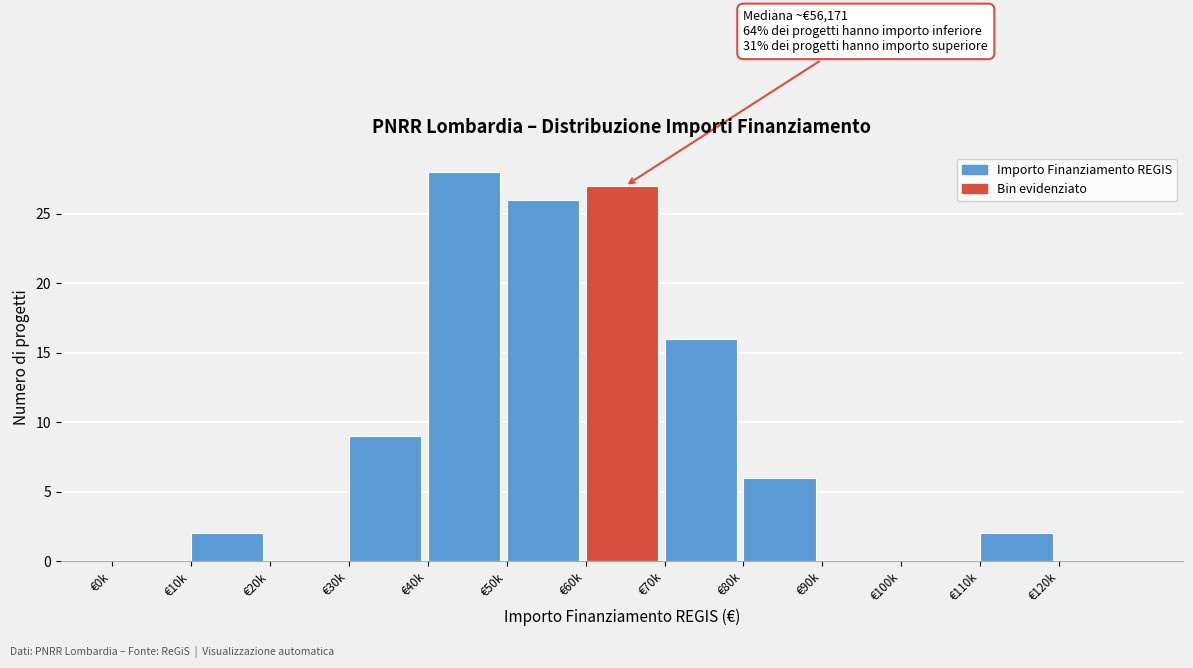

Reading left to right, what are all the values shown in this chart?

€0k=0	€10k=2	€20k=0	€30k=9	€40k=28	€50k=26	€60k=27	€70k=16	€80k=6	€90k=0	€100k=0	€110k=2	€120k=0